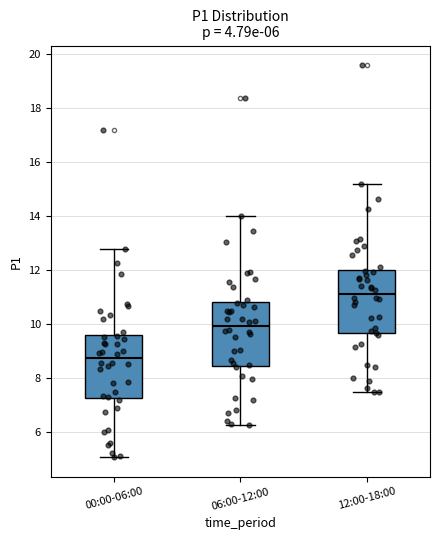

Which box has the highest median line?

12:00-18:00